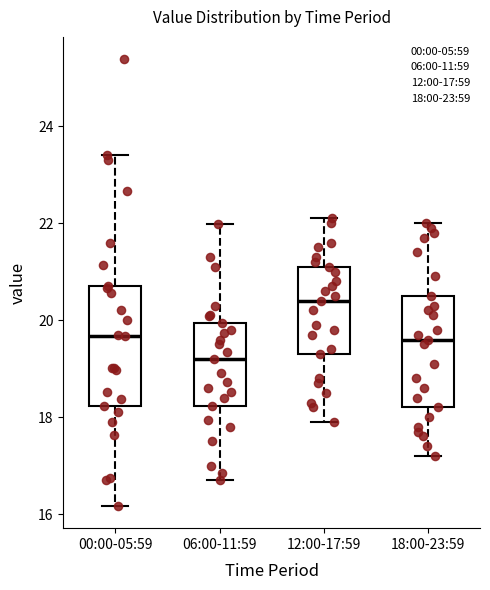

Reading left to right, transcribe this box plot: for each box, give where its median line is, the range the box spans, and where its two whiskers end, as read against the y-axis. The values are not printed on the chart, so give them approximately, as read against the axis.

00:00-05:59: median 19.6, box 18.2 to 20.8, whiskers 16.2 to 23.4
06:00-11:59: median 19.2, box 18.2 to 20.0, whiskers 16.8 to 22.0
12:00-17:59: median 20.4, box 19.4 to 21.2, whiskers 18.0 to 22.2
18:00-23:59: median 19.6, box 18.2 to 20.6, whiskers 17.2 to 22.0